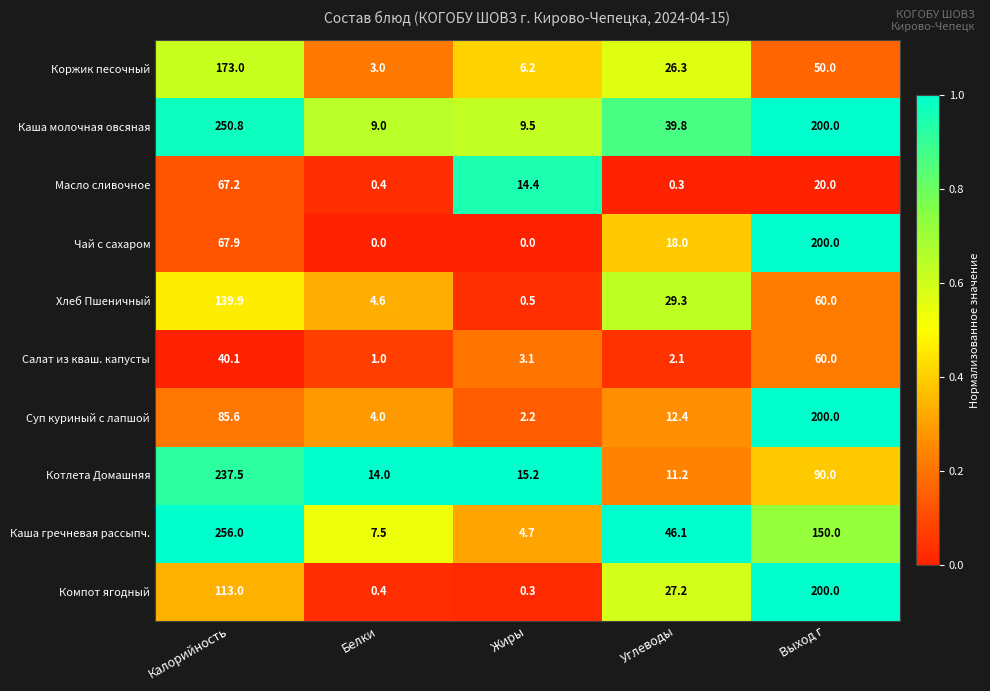

What is the average value of the Каша молочная овсяная series?

101.8